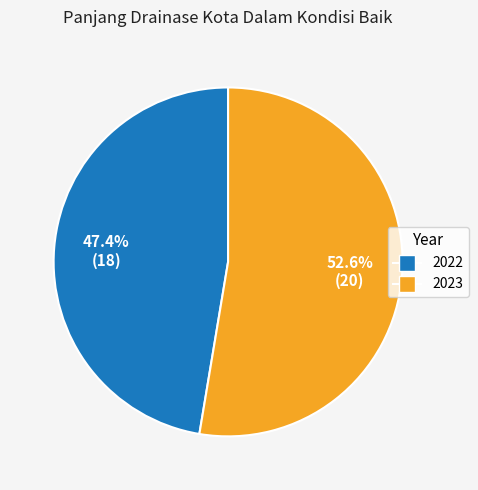

Which has a higher value, 2023 or 2022?

2023